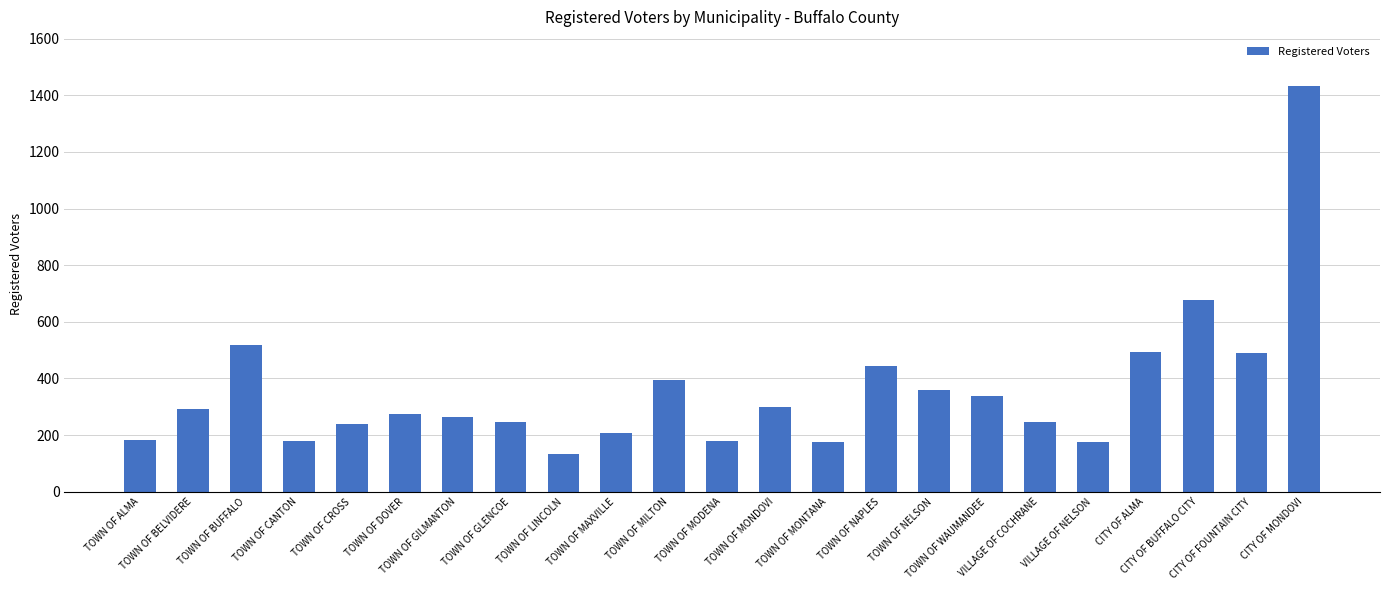

What is the label of the 11th bar from the left?

TOWN OF MILTON